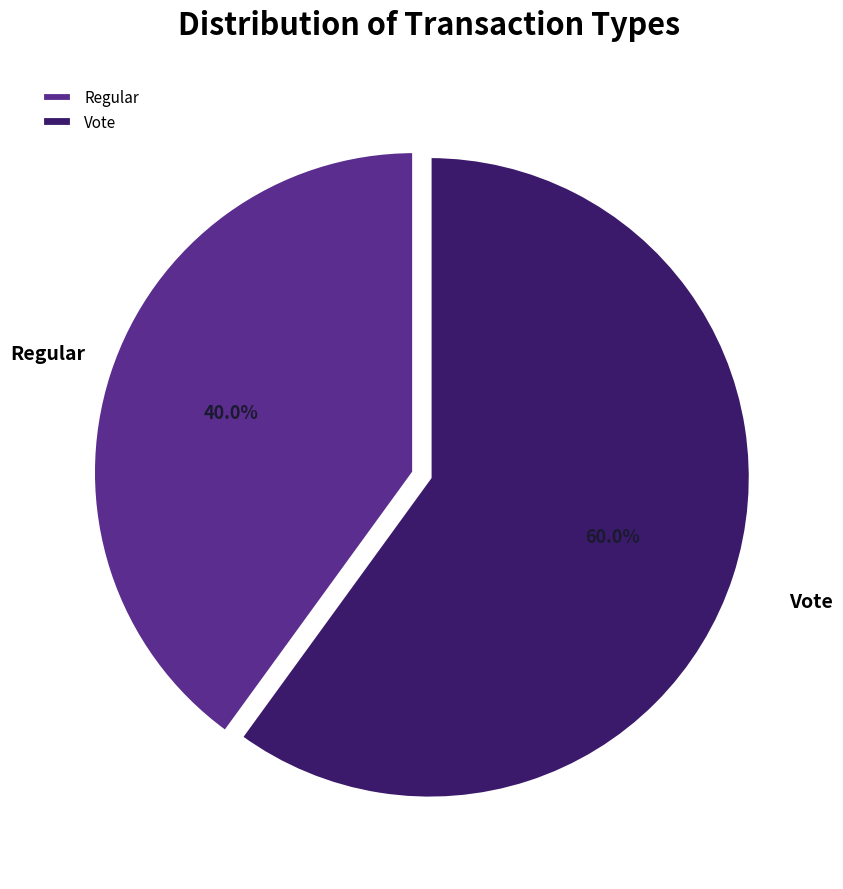

What is the smallest slice in the pie chart?

Regular